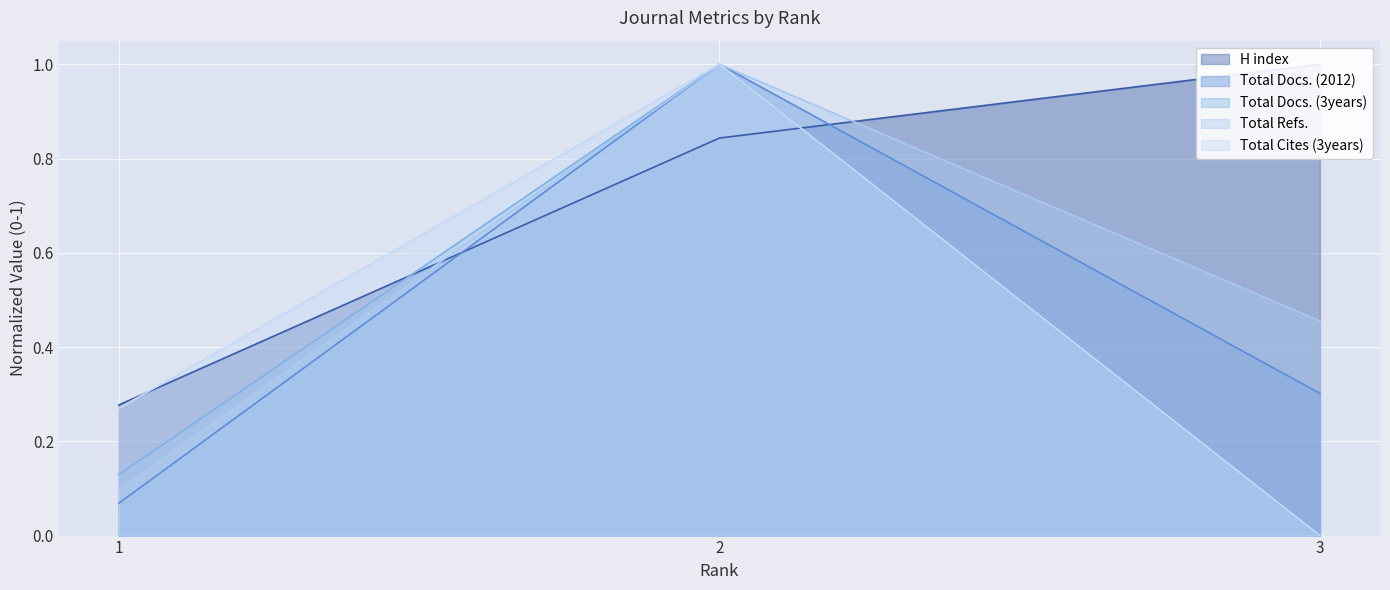

What is the value of the Total Docs. (2012) point at the 2nd from the left?

1.0